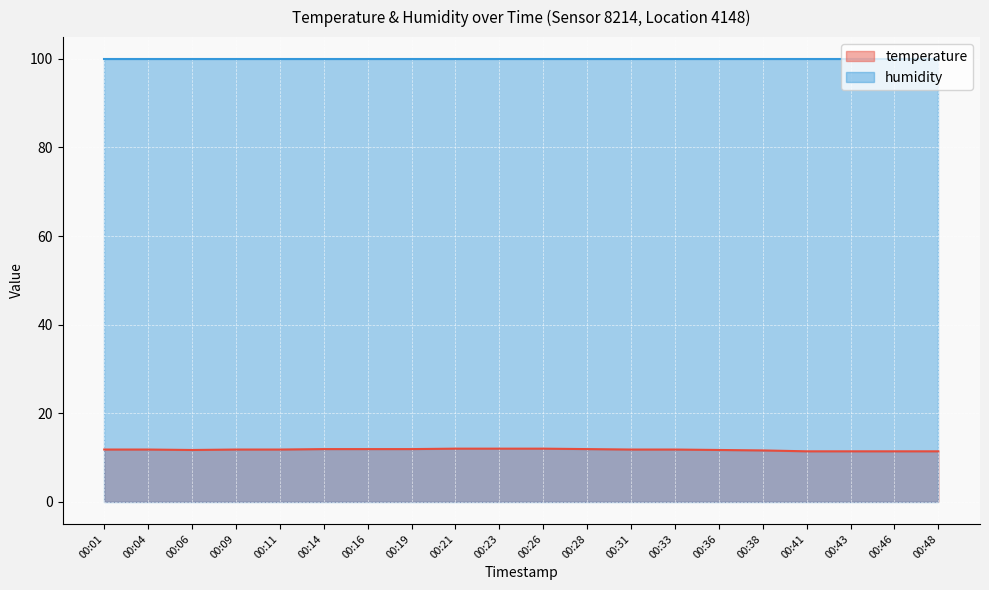

Which label corresponds to the largest value in the chart?

00:21